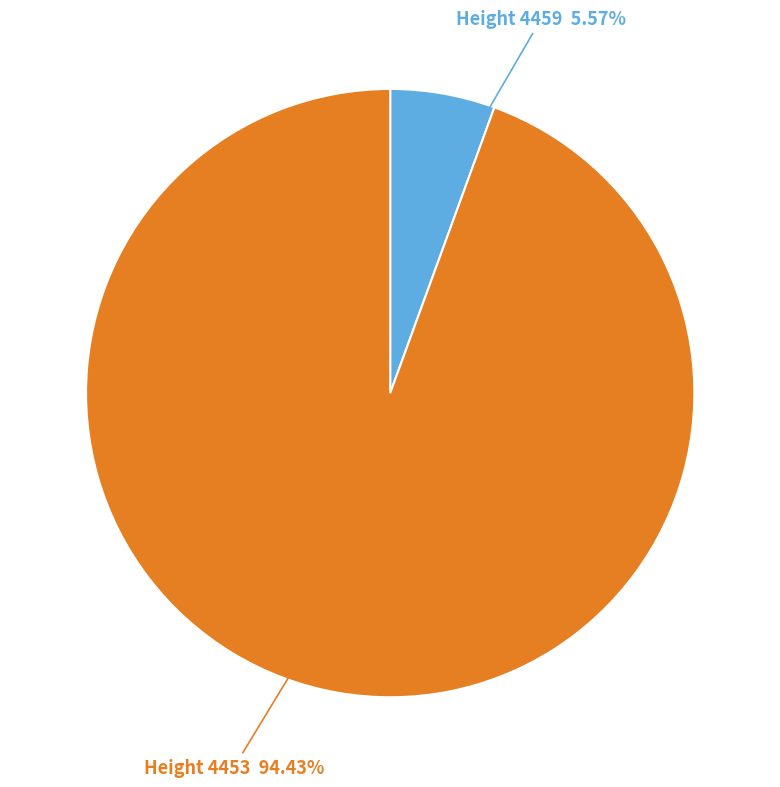

Which has a higher value, Height 4459 or Height 4453?

Height 4453